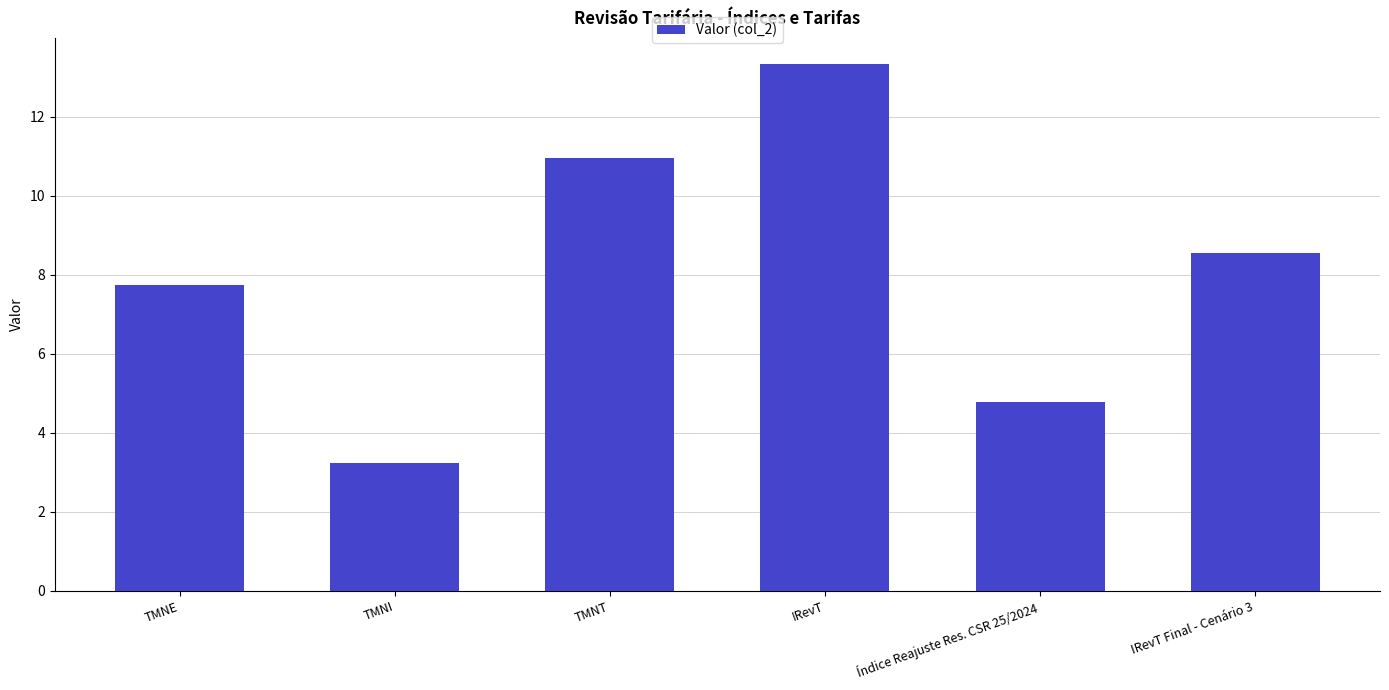

How many data points does each series have?

6